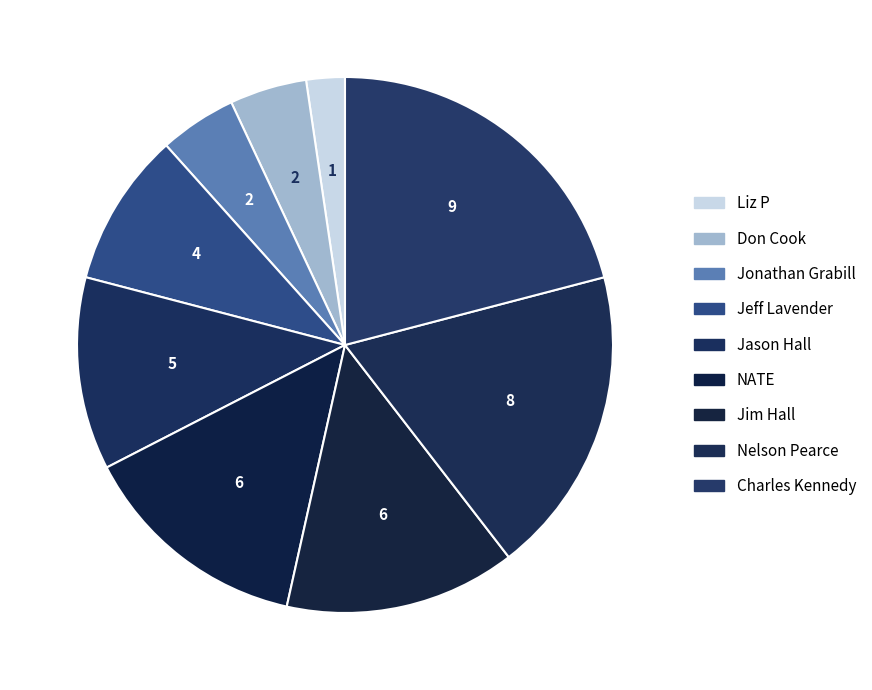

Is the sum of NATE and Jeff Lavender greater than half?

No